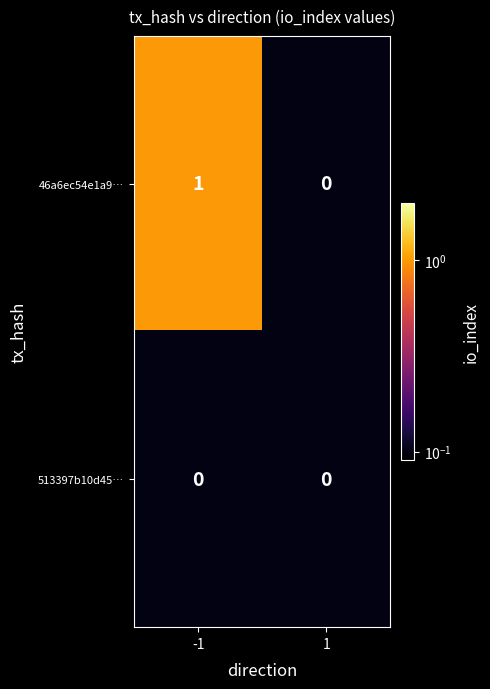

At which category is the sum across all series the highest?

-1